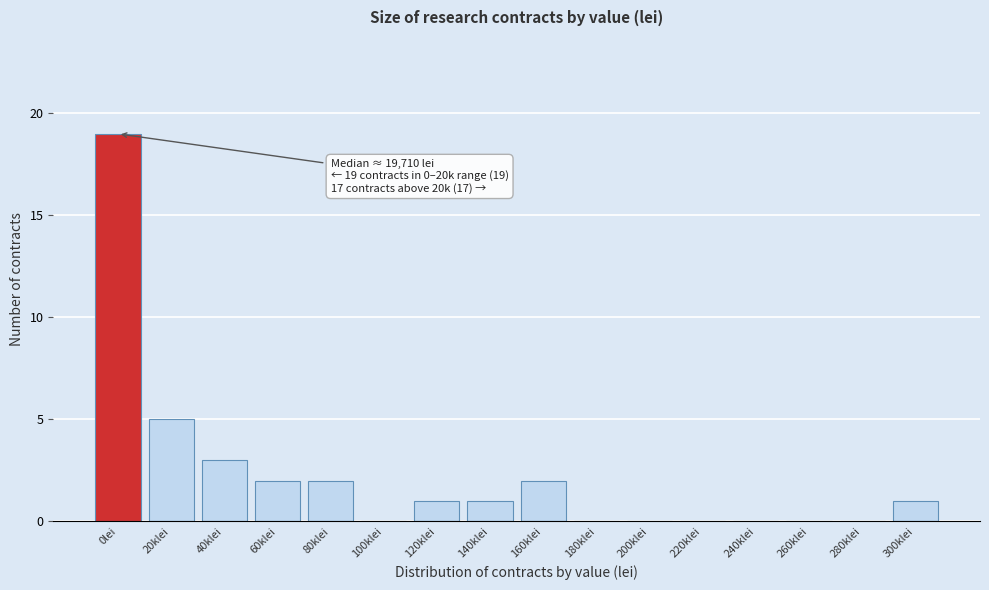

Reading left to right, extract all data points from this chart.

0lei=19	20klei=5	40klei=3	60klei=2	80klei=2	100klei=0	120klei=1	140klei=1	160klei=2	180klei=0	200klei=0	220klei=0	240klei=0	260klei=0	280klei=0	300klei=1